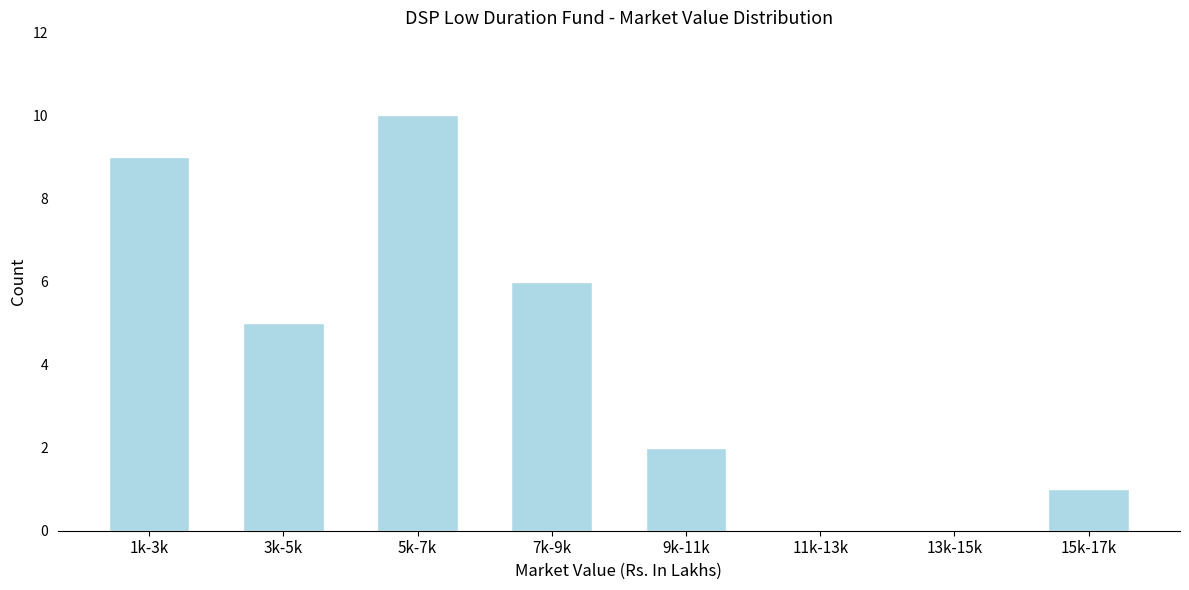

Reading left to right, what are all the values shown in this chart?

1k-3k=9	3k-5k=5	5k-7k=10	7k-9k=6	9k-11k=2	11k-13k=0	13k-15k=0	15k-17k=1